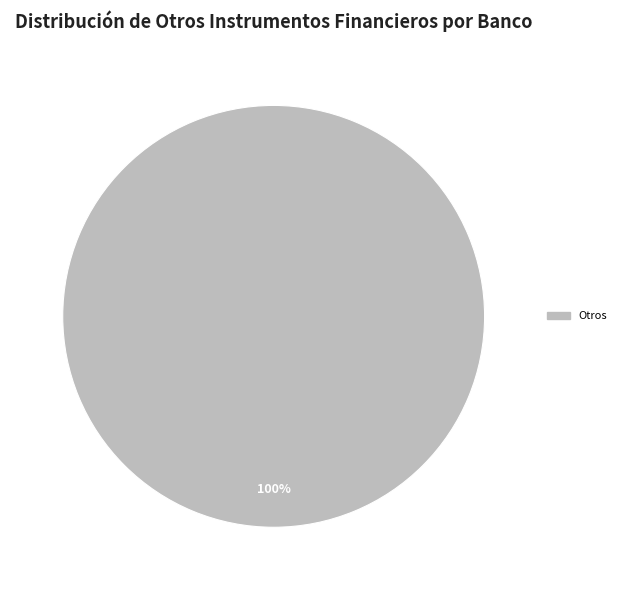

Is there any slice that represents more than half of the pie?

Yes